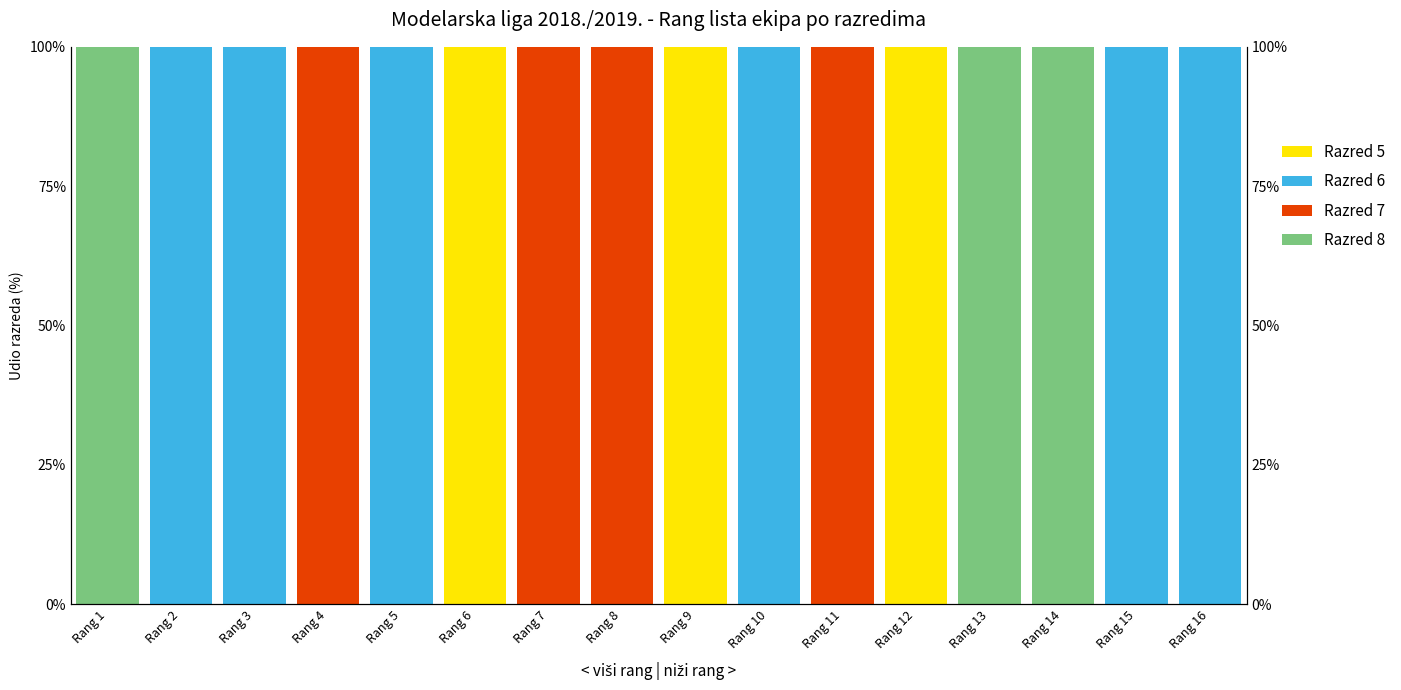

The Razred 5 series shows 100 at Rang 6. True or false?

True